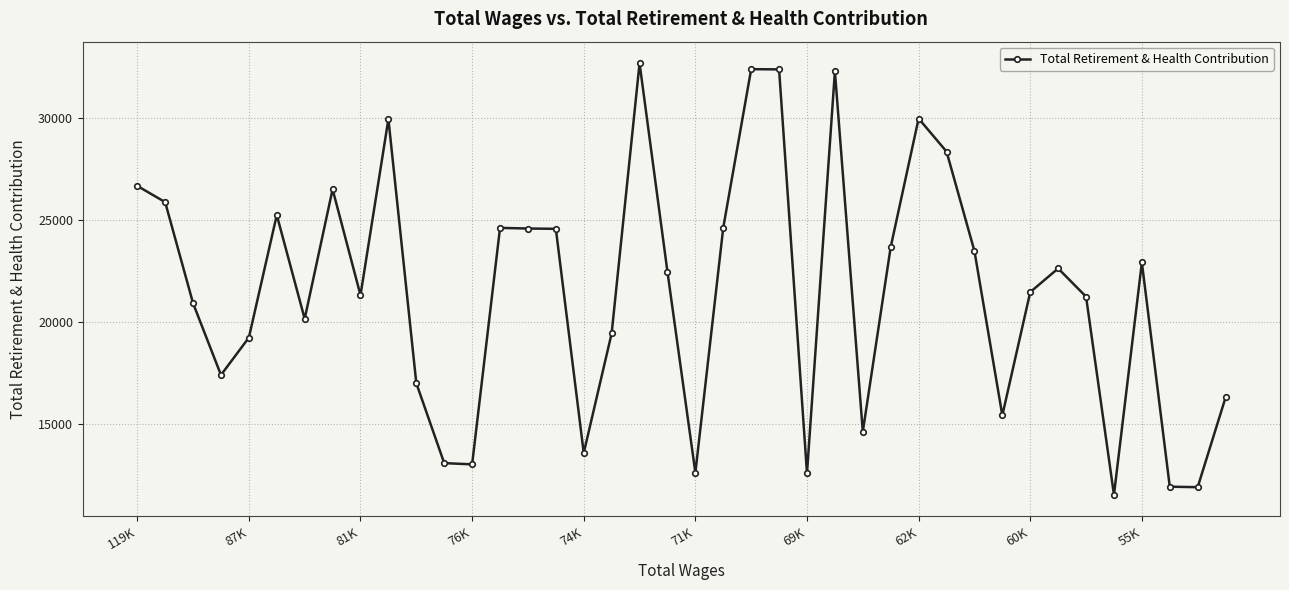

What is the value of the 26th point from the left?

32274